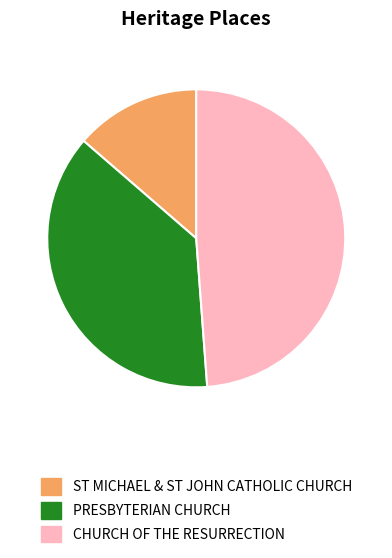

Does any single category account for the majority?

No